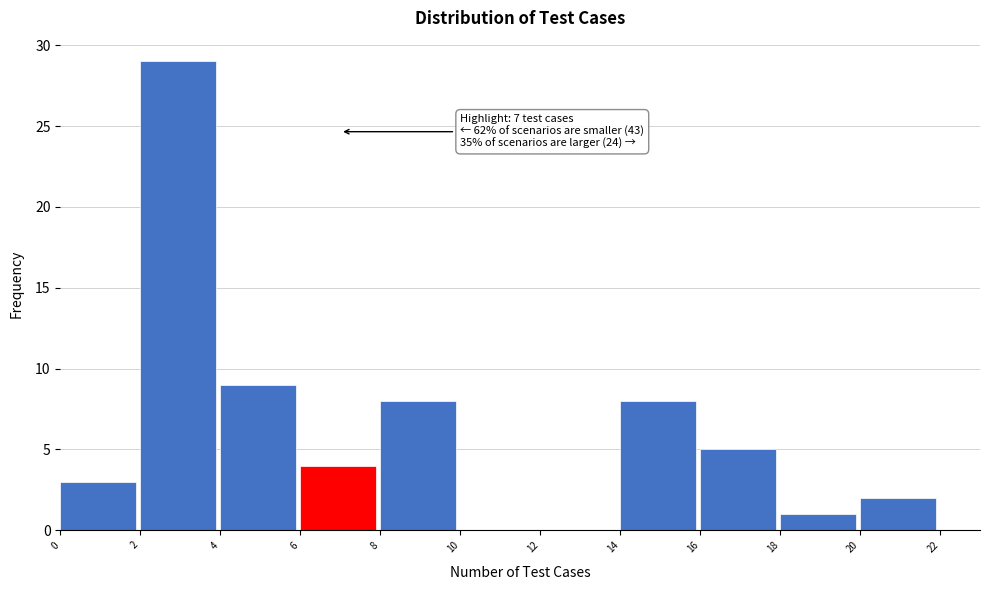

Which range on the x-axis has the tallest bar?

2 to 4